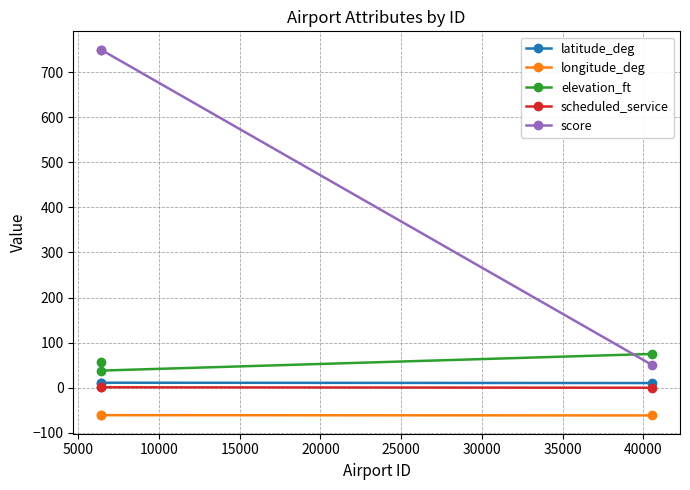

Reading right to left, transcribe all the data shown in this chart.

latitude_deg: 10.4	11.1	10.6
longitude_deg: -61.4	-60.8	-61.3
elevation_ft: 75.0	38.0	58.0
scheduled_service: 0.0	1.0	1.0
score: 50.0	750.0	750.0